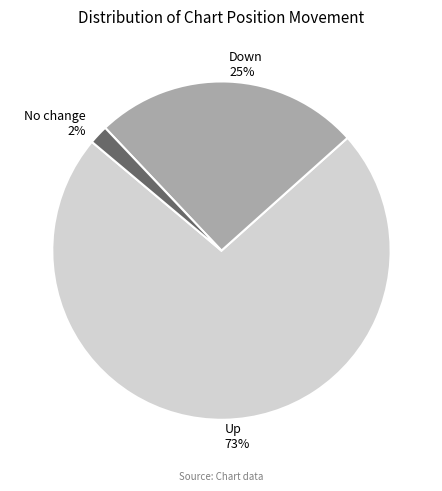

Do No change and Down together represent more than half of the pie?

No